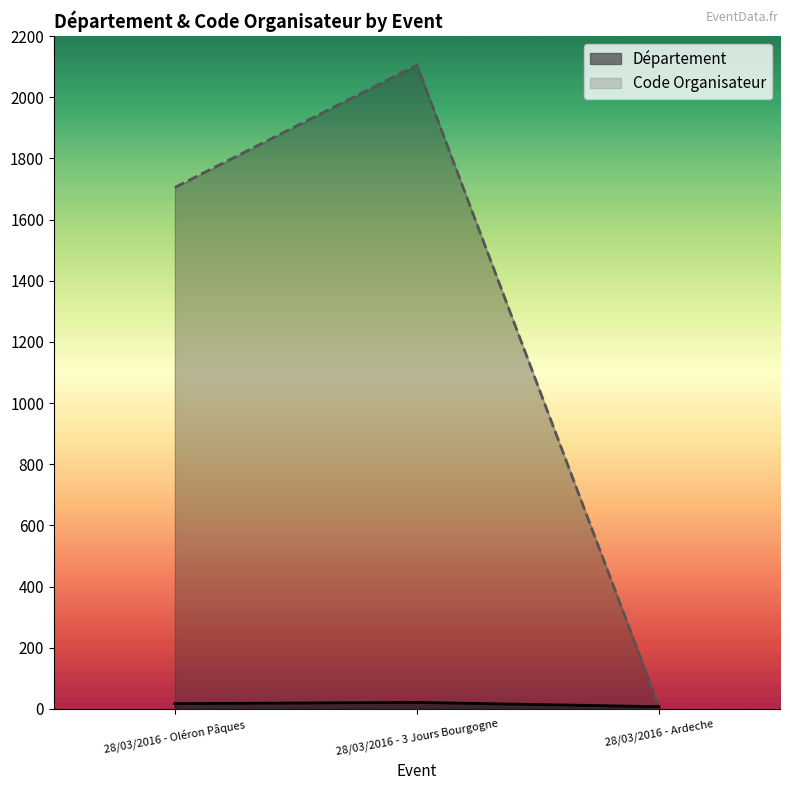

What is the label of the 1st point from the left?

28/03/2016 - Oléron Pâques